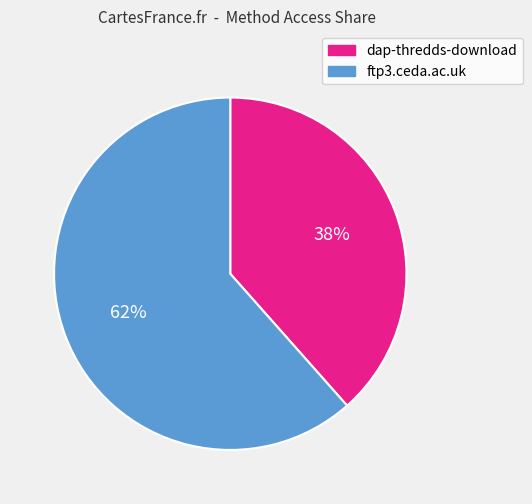

Rank the categories by value from highest to lowest.

ftp3.ceda.ac.uk, dap-thredds-download